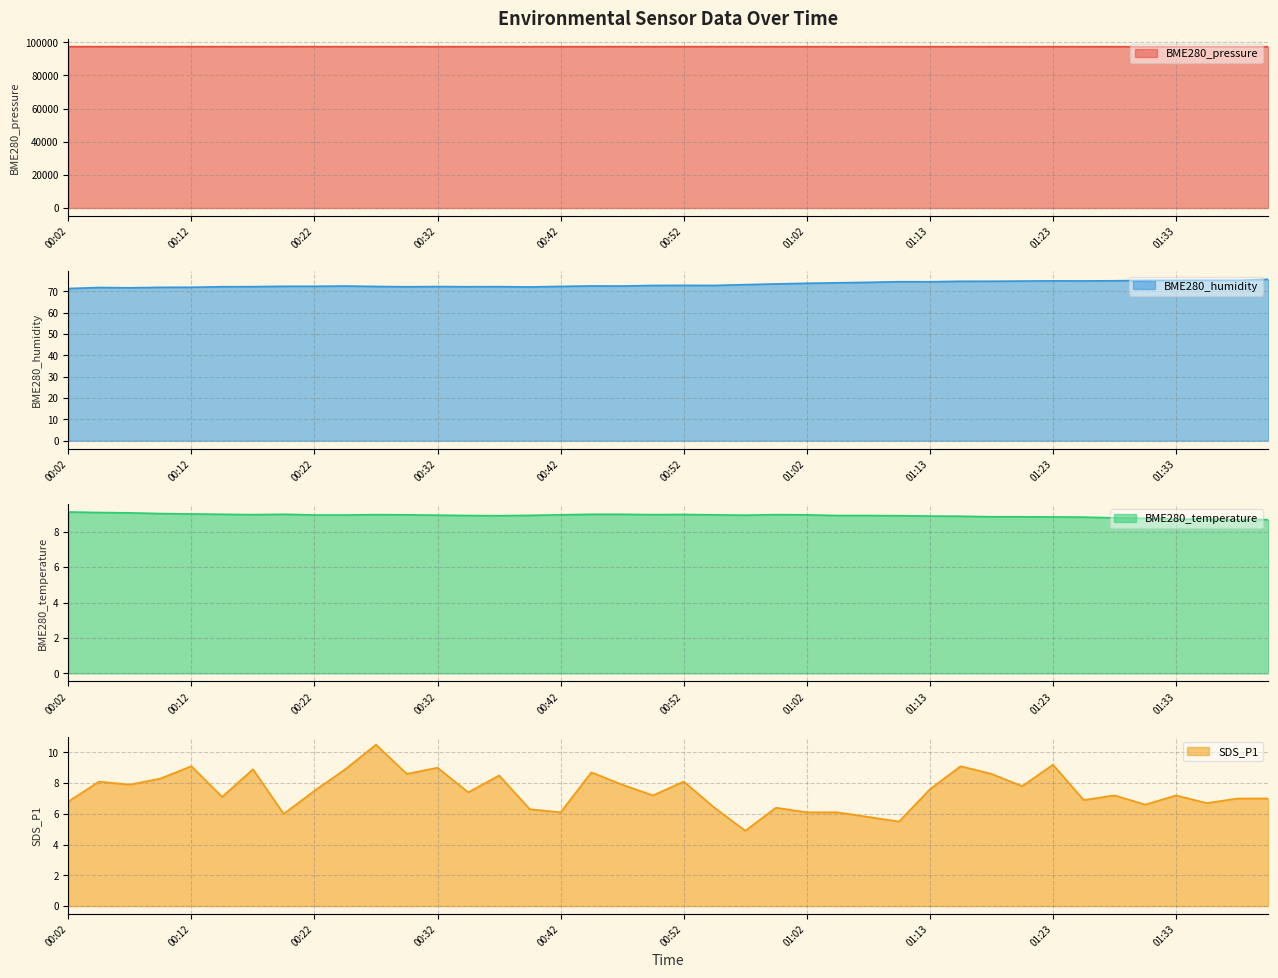

True or false: BME280_pressure and SDS_P1 intersect in this chart.

False